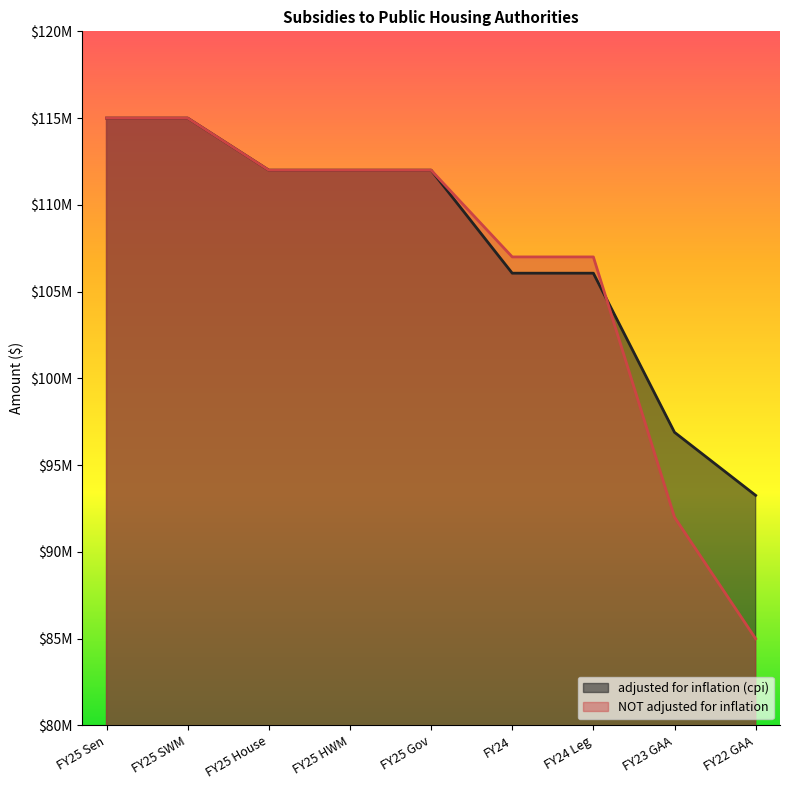

How many data points does each series have?

9